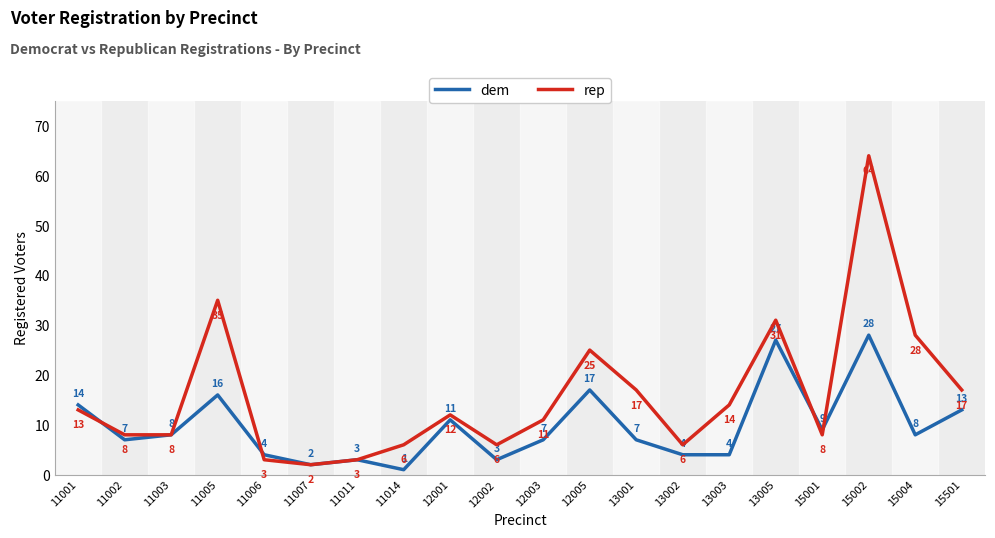

The value of rep at 11007 is 2. True or false?

True